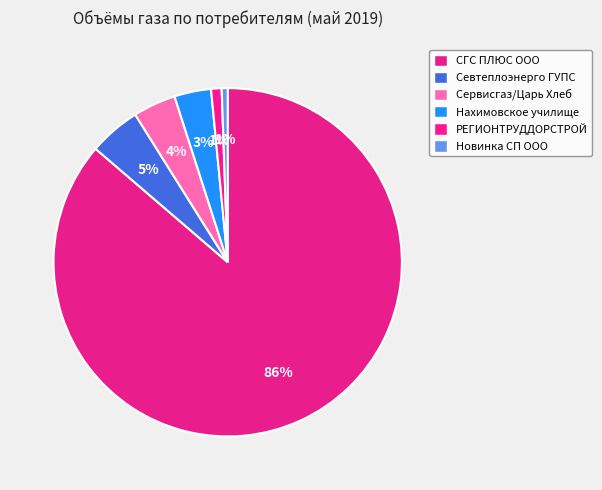

Count the number of slices in the pie.

6